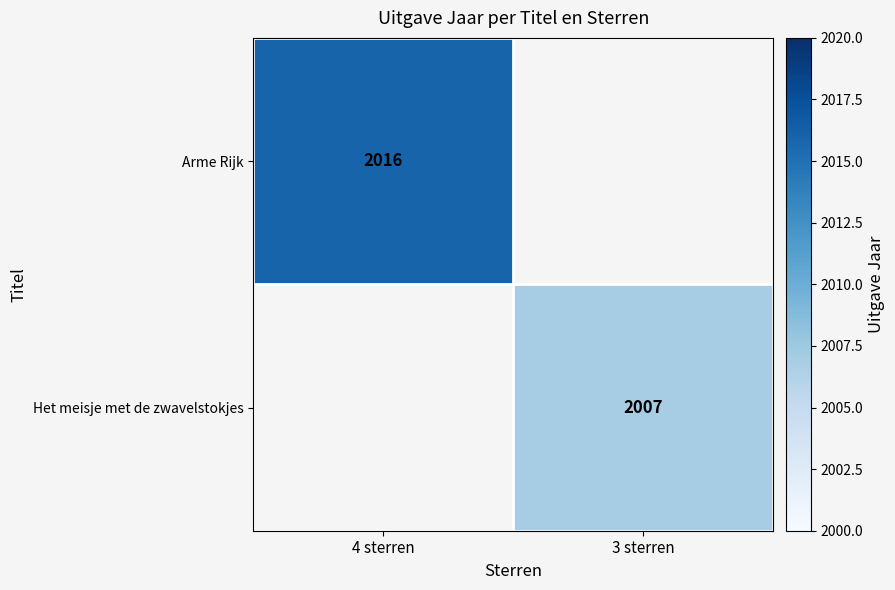

The Arme Rijk series shows 2016 at 4 sterren. True or false?

True